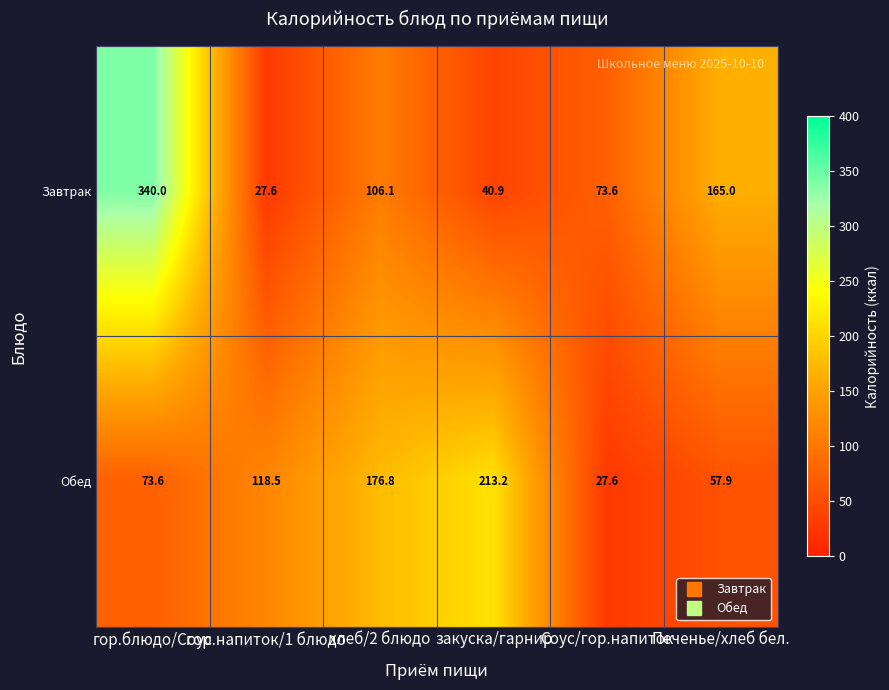

At which category does the chart reach its peak across all series?

гор.блюдо/Соус